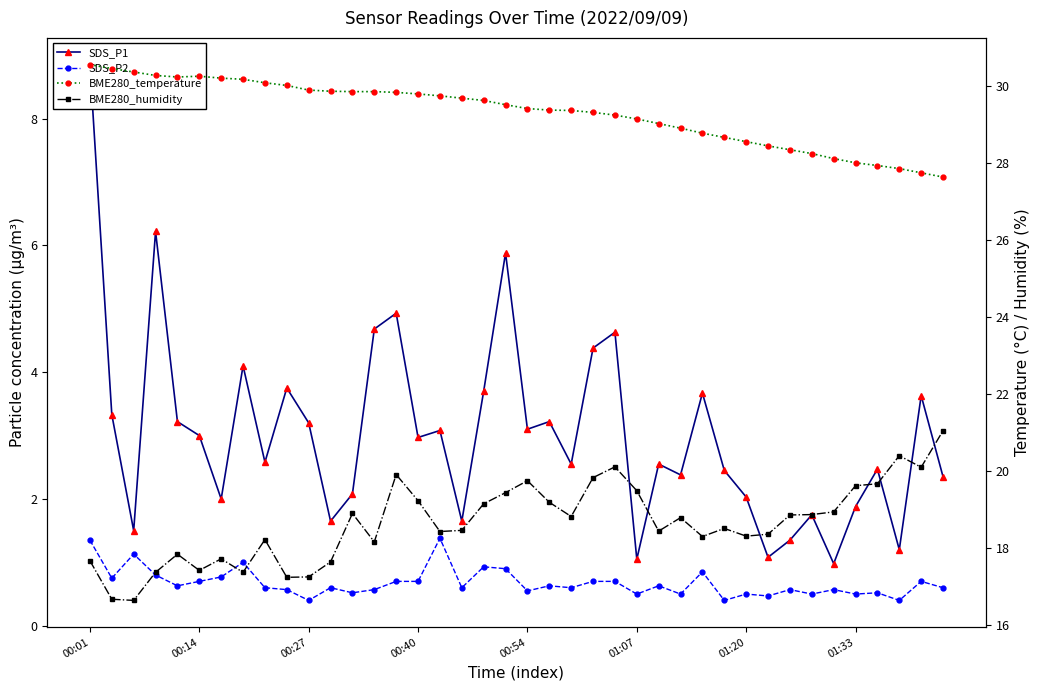

Rank the series at 36 from lowest to highest value.

SDS_P2, SDS_P1, BME280_humidity, BME280_temperature